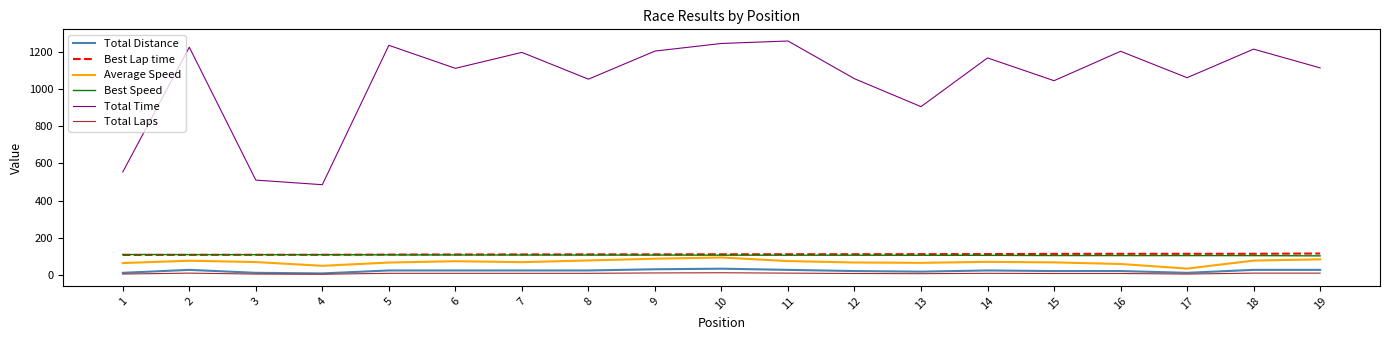

At how many categories does at least one series exceed 936?

15